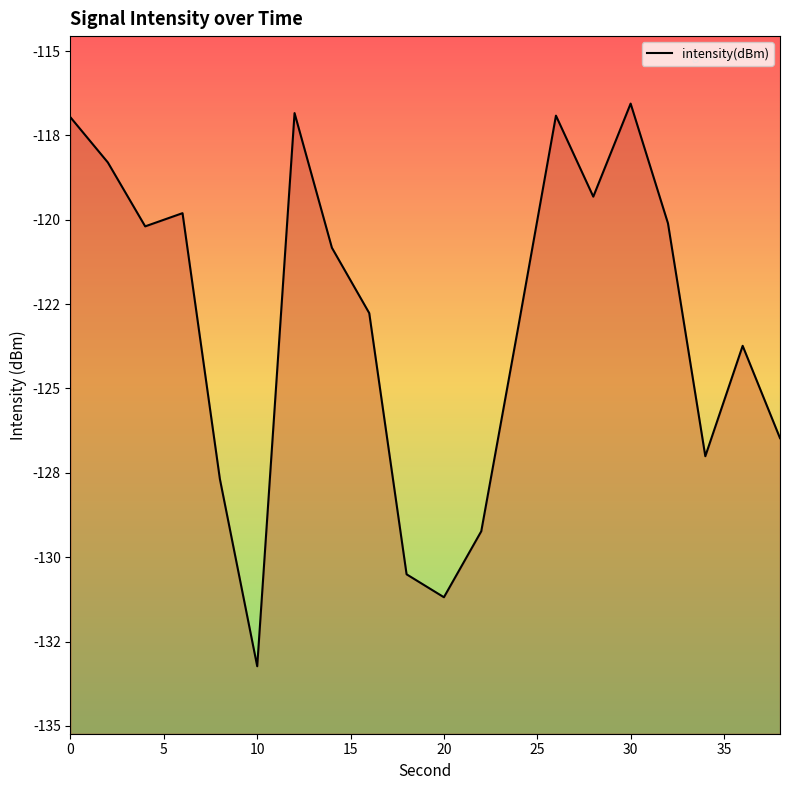

The value at 12 is -161.0. True or false?

False